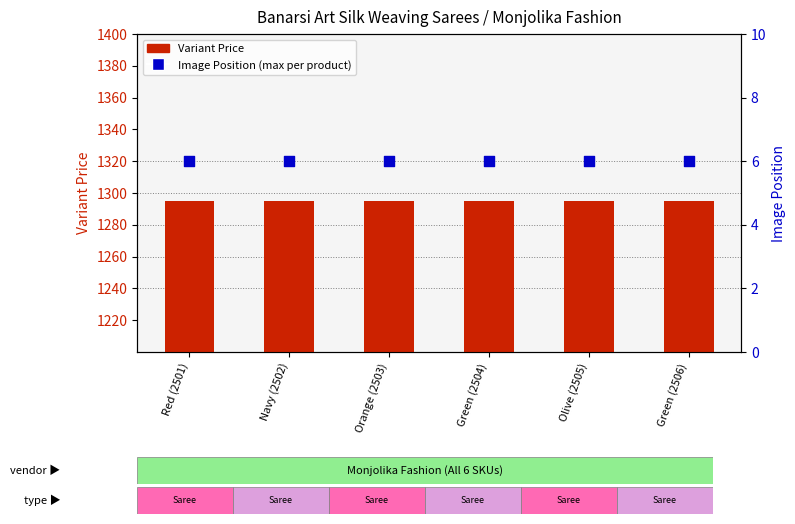

Which series contains the highest Y value?

Variant Price